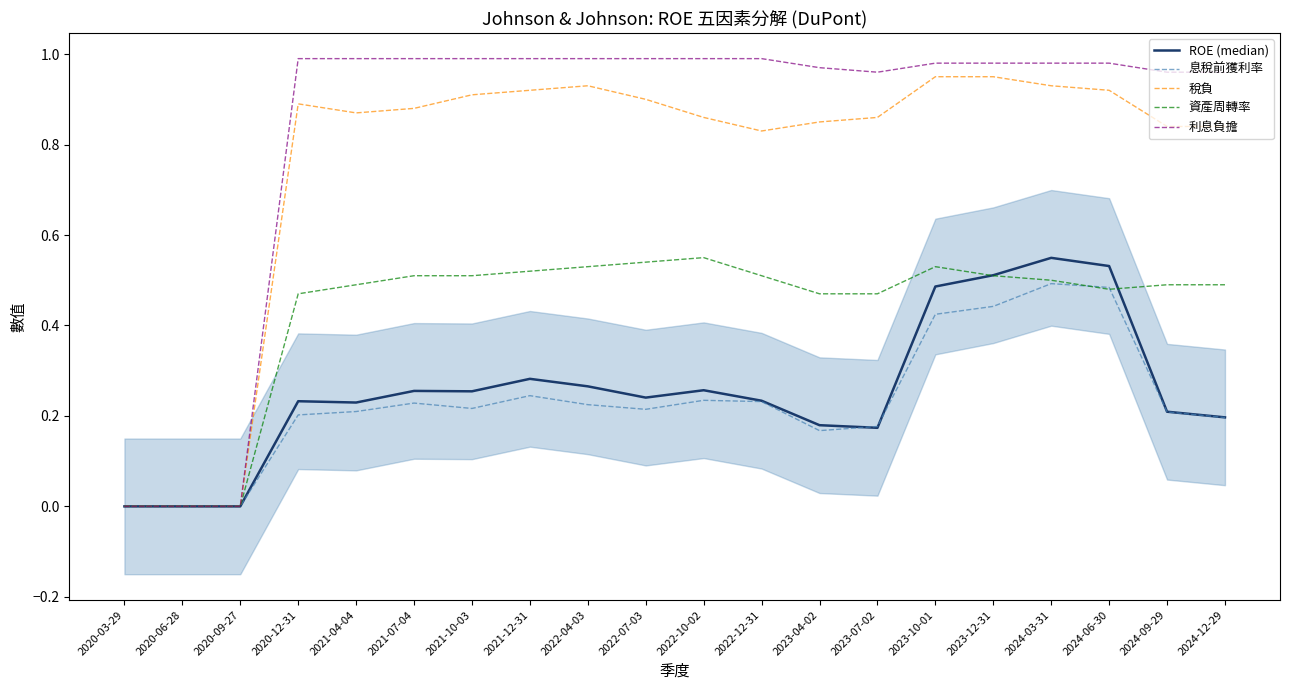

True or false: 稅負 has more than 0 points higher than both neighbors.

True